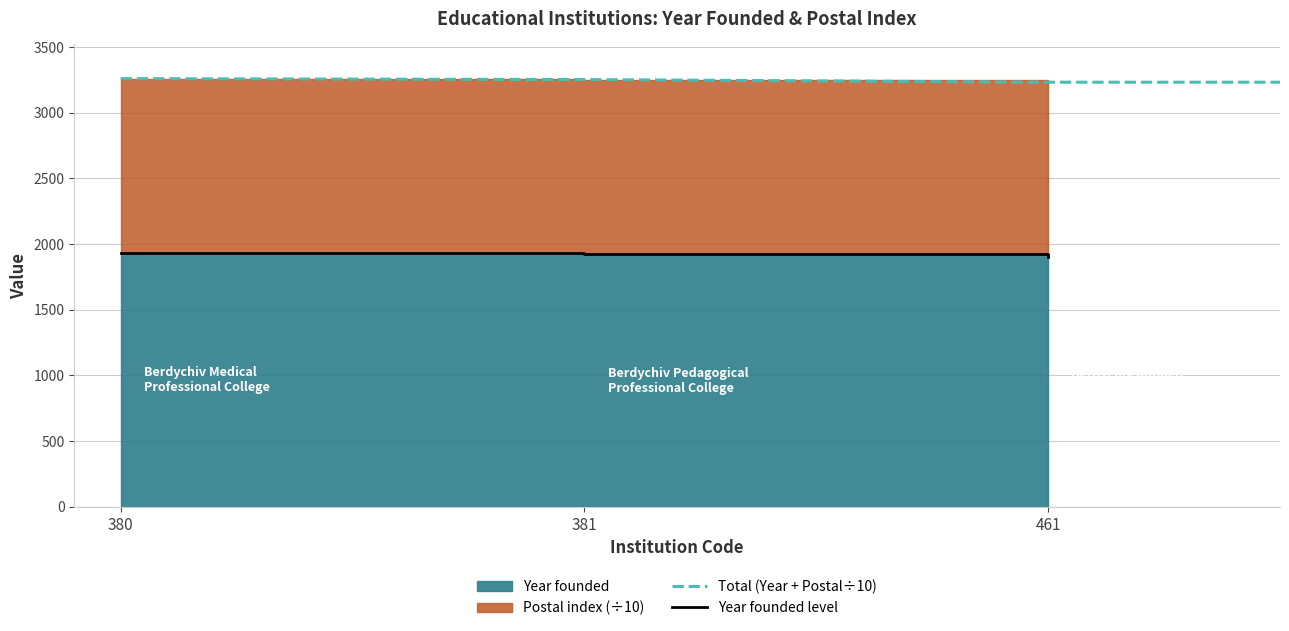

At which label is the value closest to 1916?

381